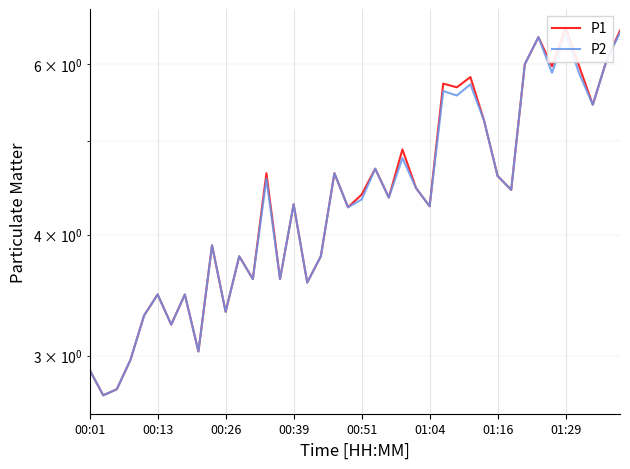

Which series has the widest spread of values?

P1